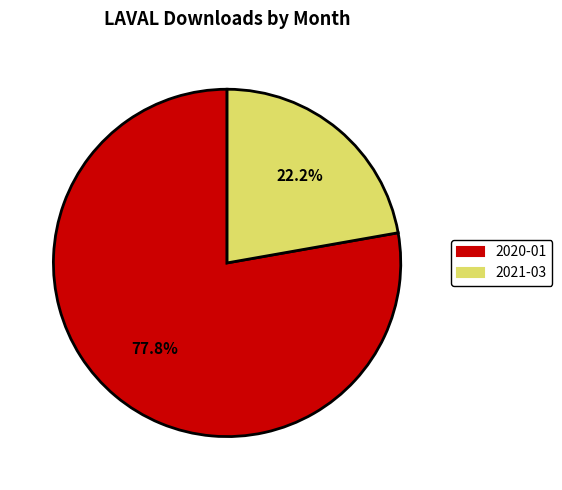

Is there any slice that represents more than half of the pie?

Yes